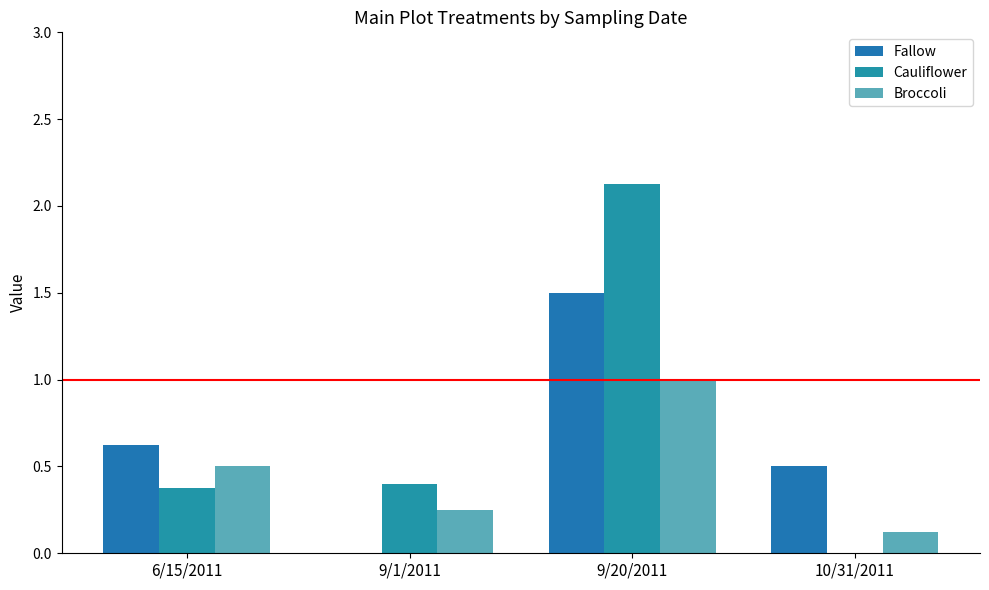

Which series has the largest total across all categories?

Cauliflower